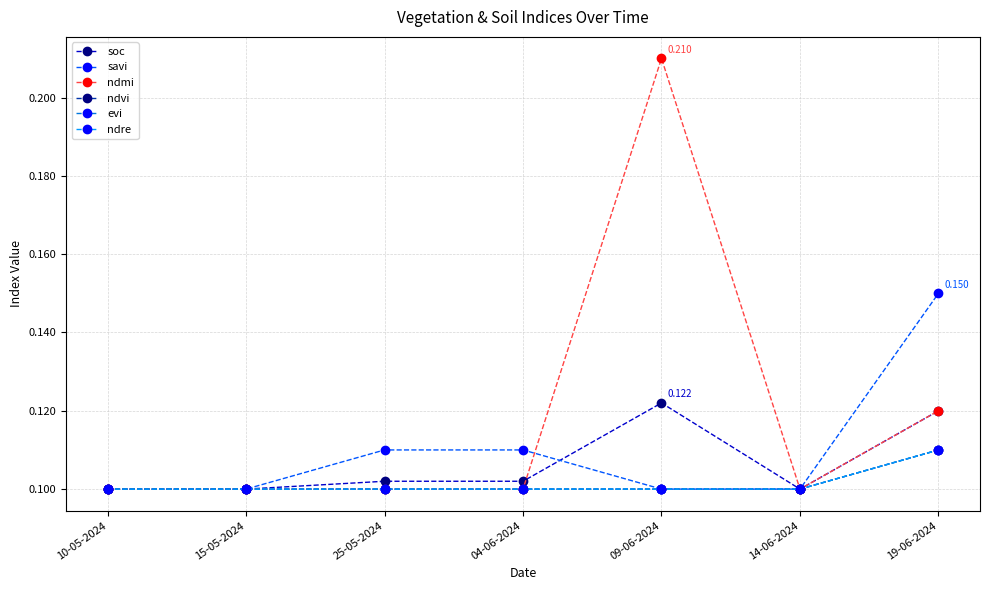

Which series has the widest spread of values?

ndmi